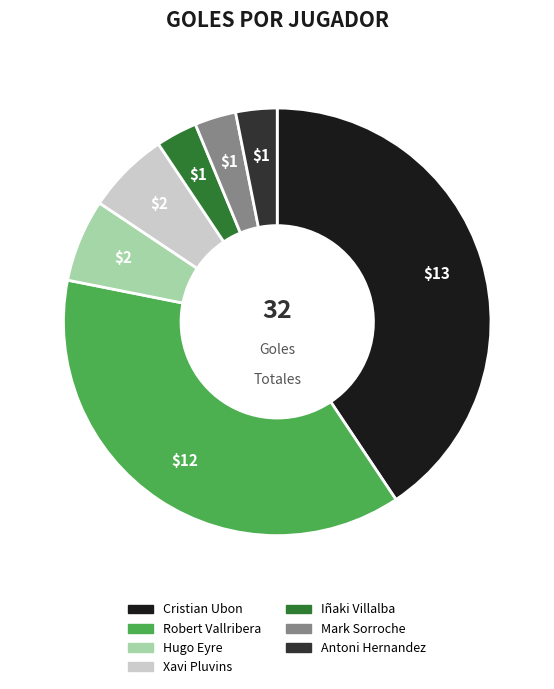

Combined, do Antoni Hernandez and Xavi Pluvins account for over 50%?

No